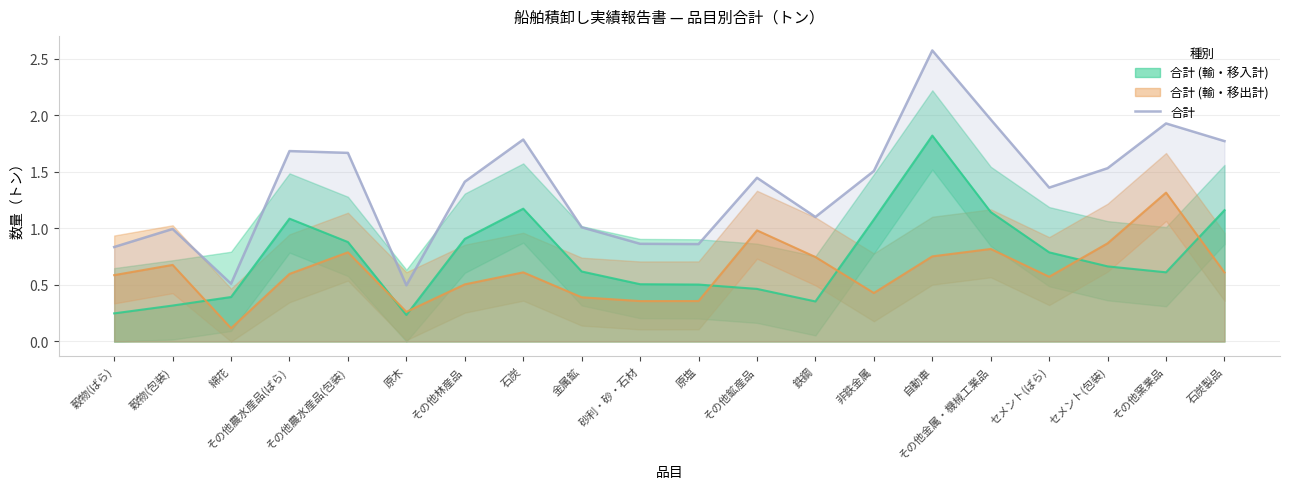

Which has a higher value, セメント(包装) or その他農水産品(包装)?

その他農水産品(包装)